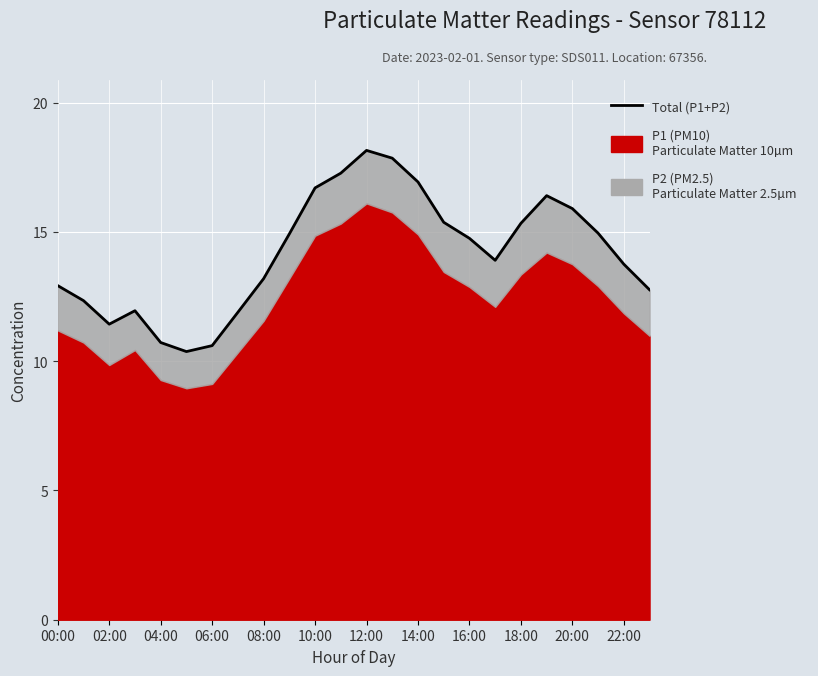

How many interior local peaks (higher than both neighbors) does the data have?

3